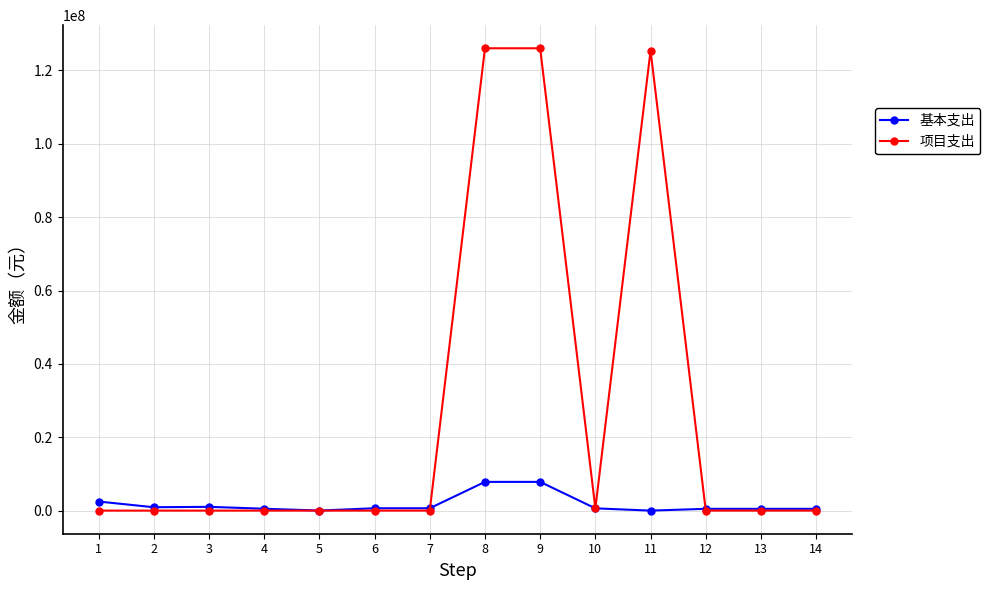

What is the value of the 基本支出 point at the 1st from the left?

2474980